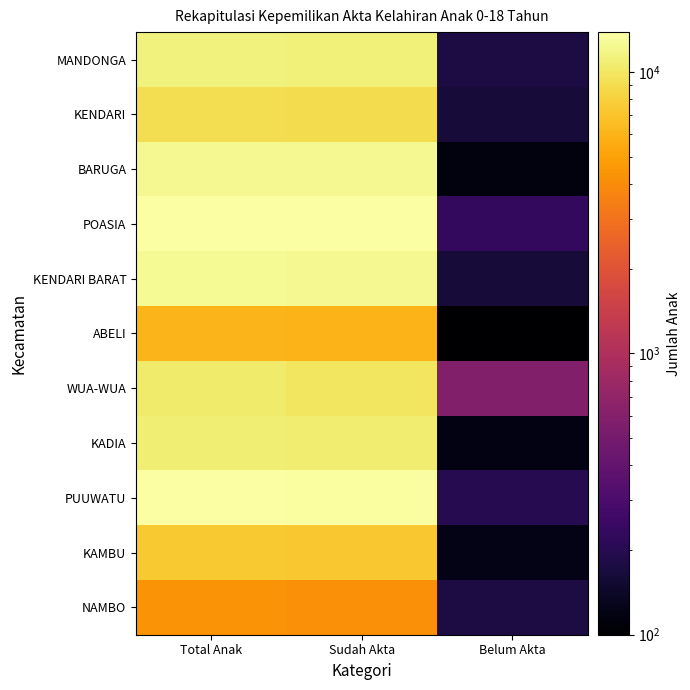

Which series changed the most between Total Anak and Belum Akta?

POASIA